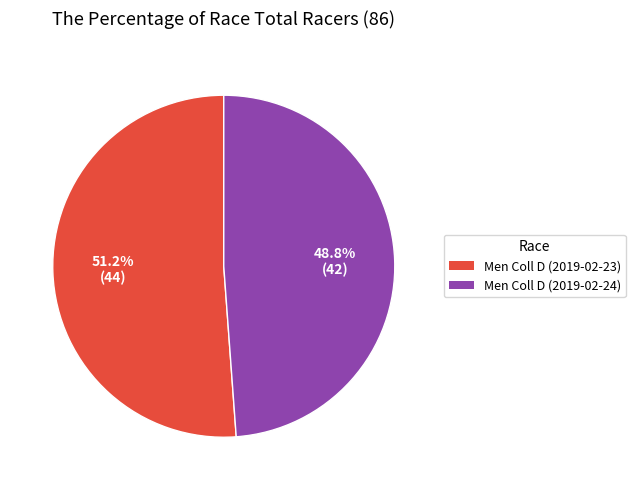

Is there a majority slice in this chart?

Yes